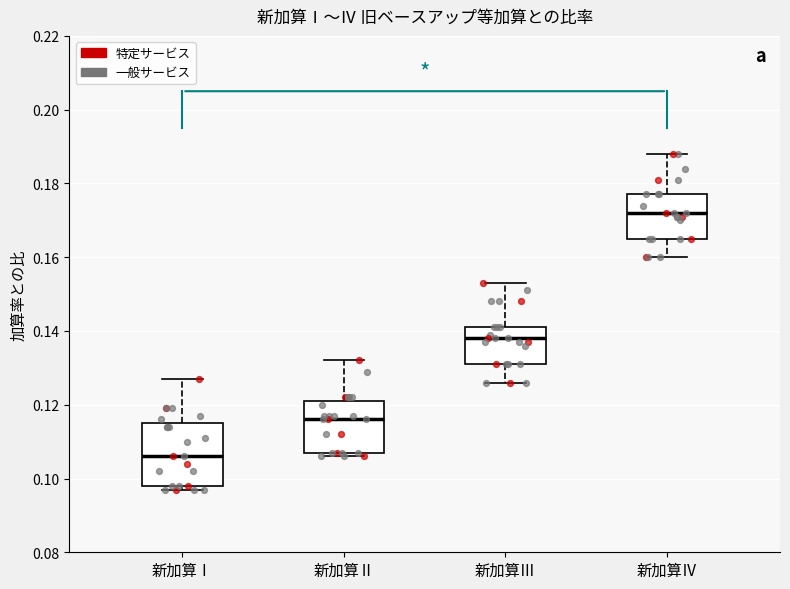

Which box is the tallest, from its lower edge to its upper edge?

新加算Ⅰ